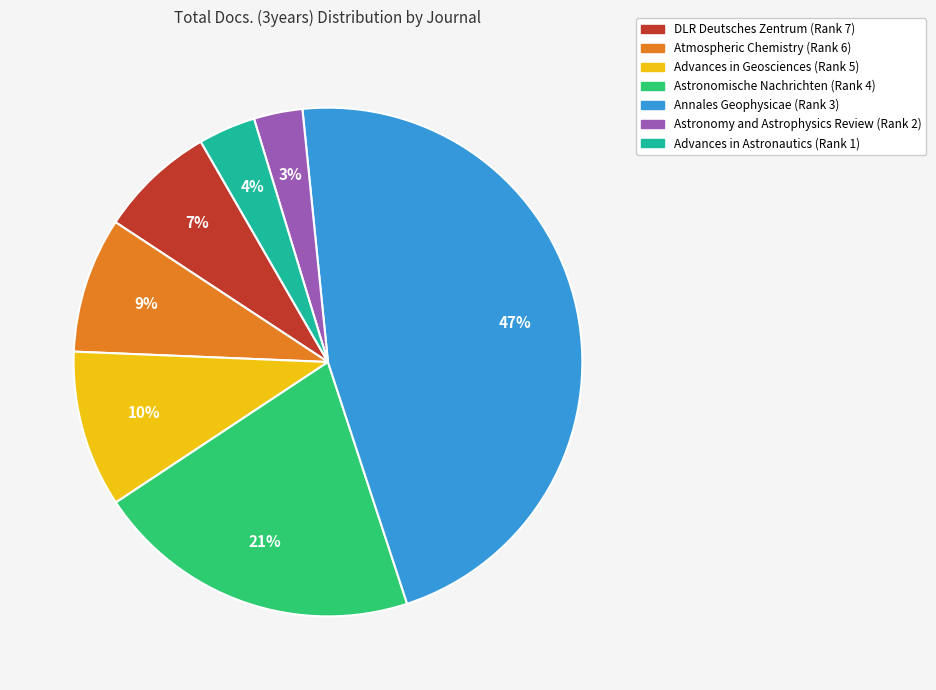

Does Advances in Astronautics (Rank 1) represent more than half of the total?

No